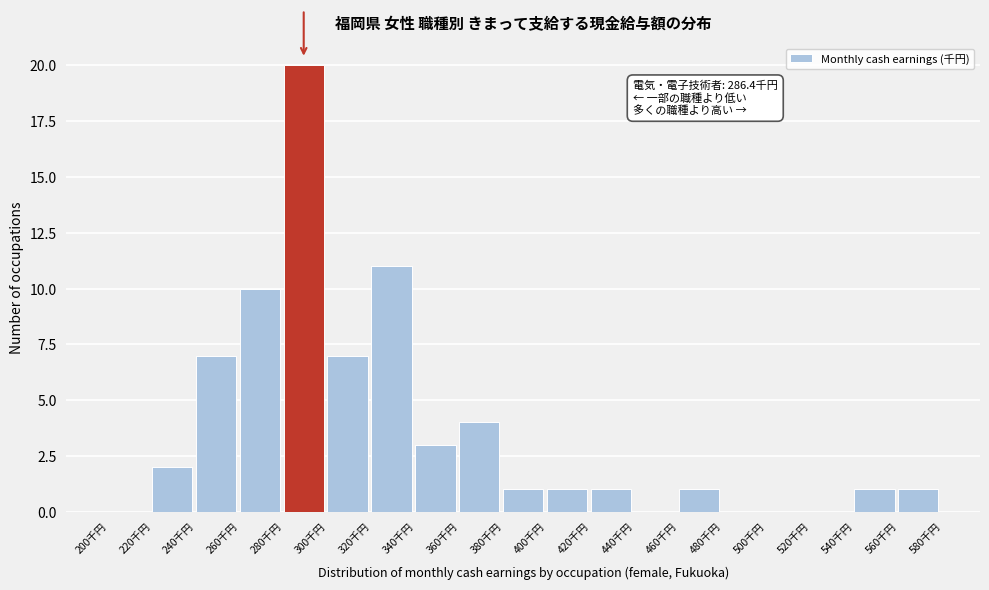

Which range on the x-axis has the tallest bar?

280 to 300